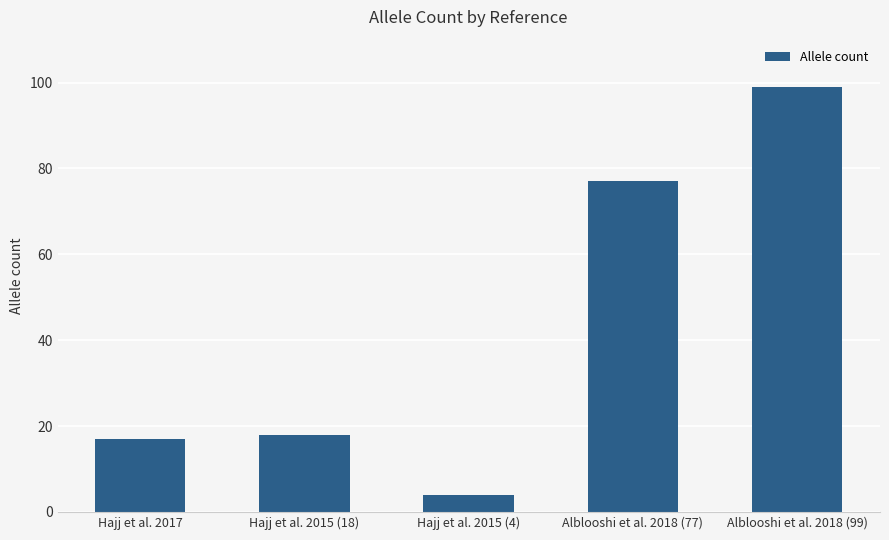

Between Alblooshi et al. 2018 (99) and Hajj et al. 2015 (4), which is larger?

Alblooshi et al. 2018 (99)